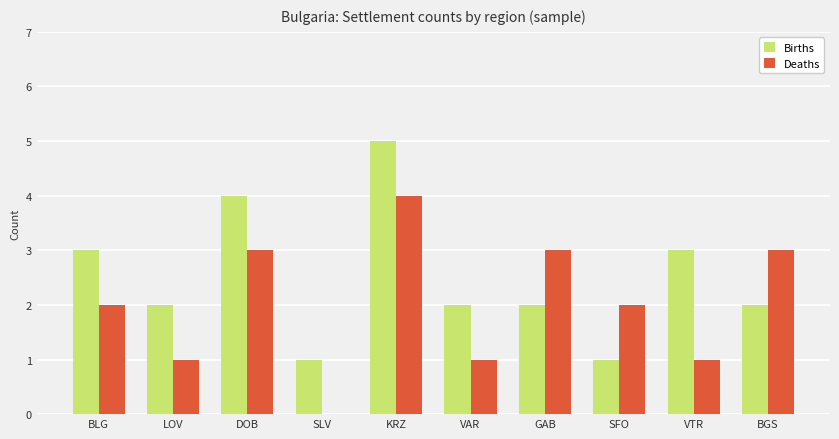

What is the sum of the Births values at VAR and LOV?

4